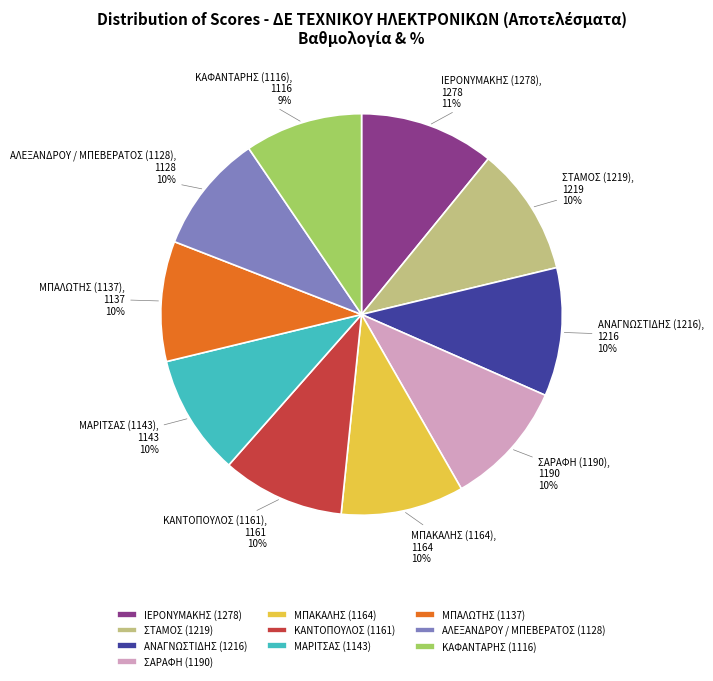

What is the ratio of the value at ΜΠΑΛΩΤΗΣ (1137) to the value at ΚΑΝΤΟΠΟΥΛΟΣ (1161)?

1.0